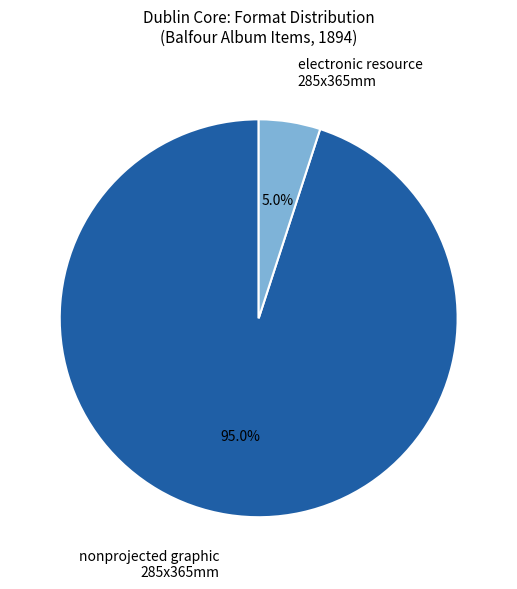

Is there any slice that represents more than half of the pie?

Yes